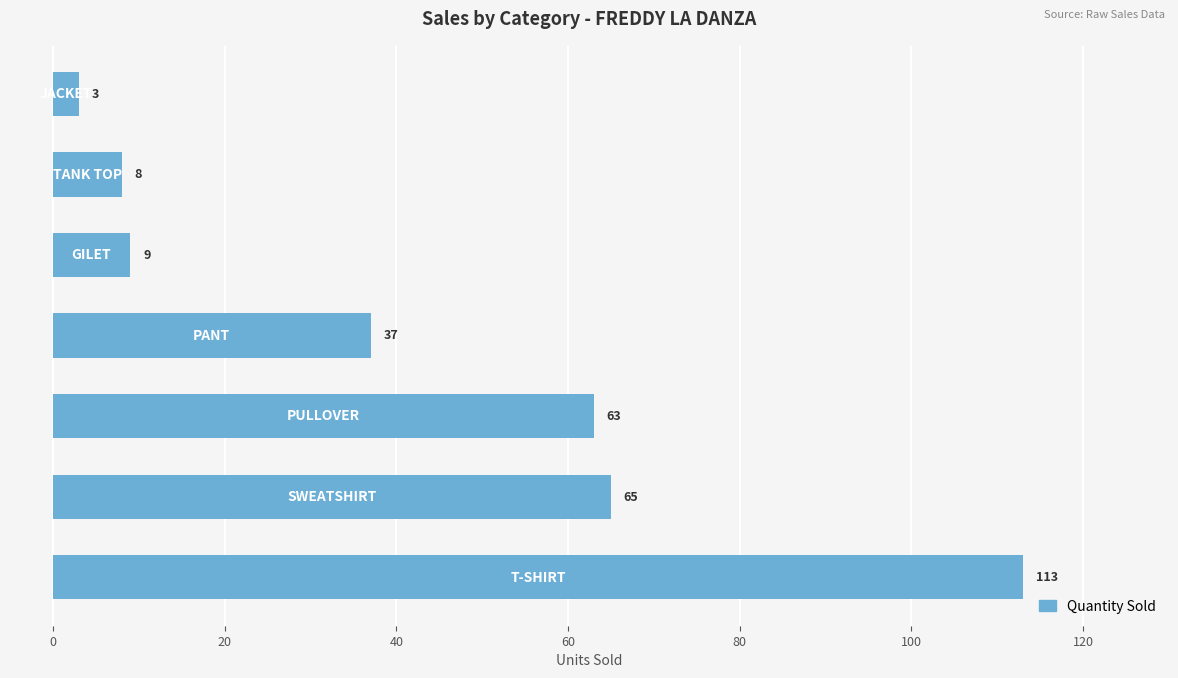

What is the difference between the maximum and second lowest values?

105